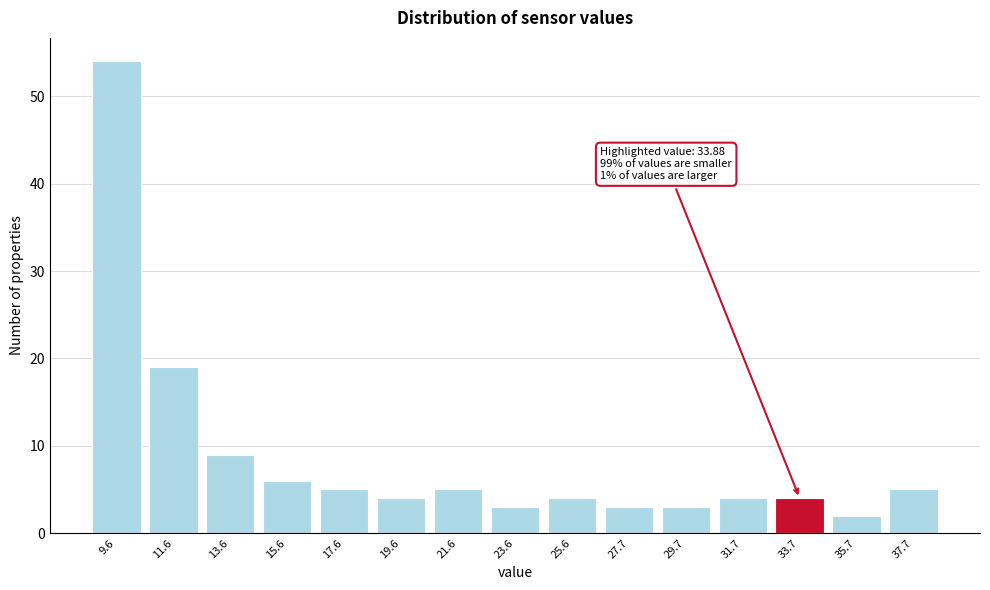

Reading left to right, list all the values displayed in this chart.

9.6=54	11.6=19	13.6=9	15.6=6	17.6=5	19.6=4	21.6=5	23.6=3	25.6=4	27.7=3	29.7=3	31.7=4	33.7=4	35.7=2	37.7=5